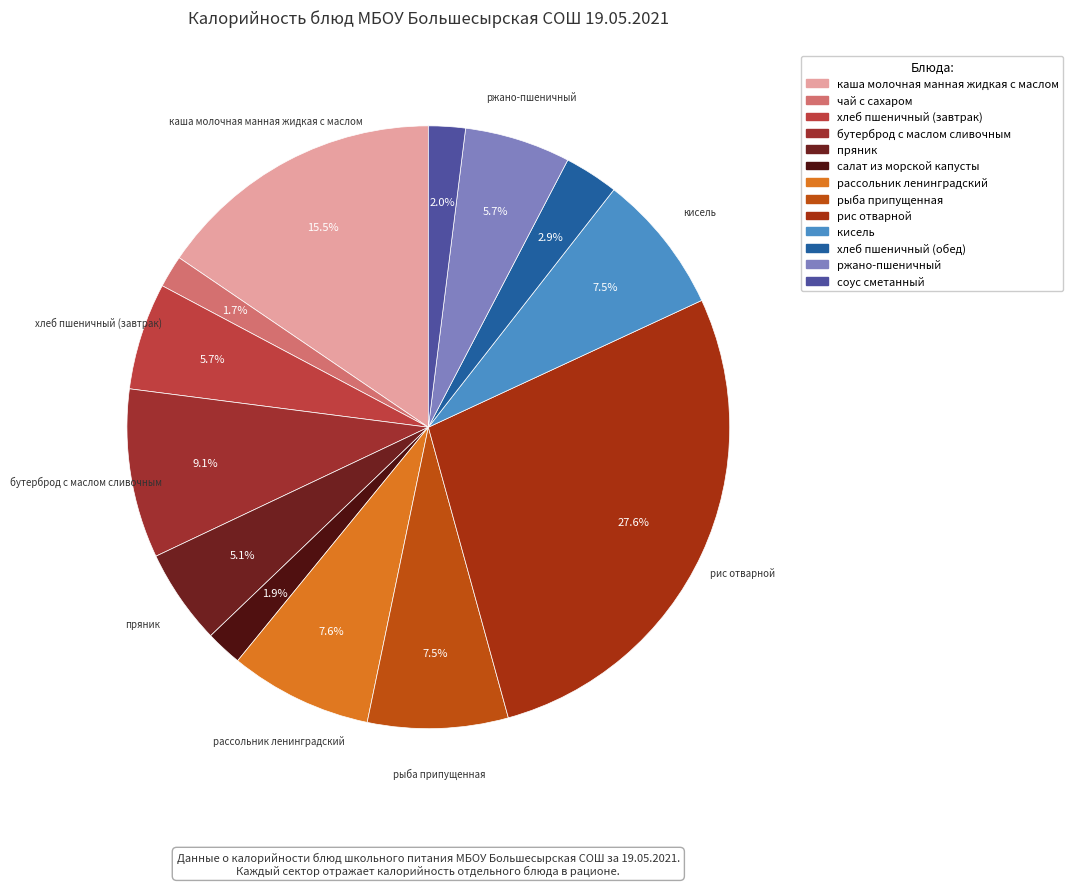

The кисель slice represents 20% of the pie. True or false?

False